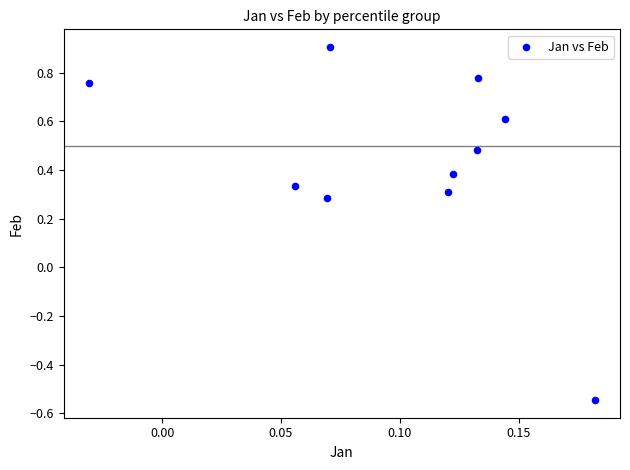

What is the range of Y values (max minus min)?

1.5